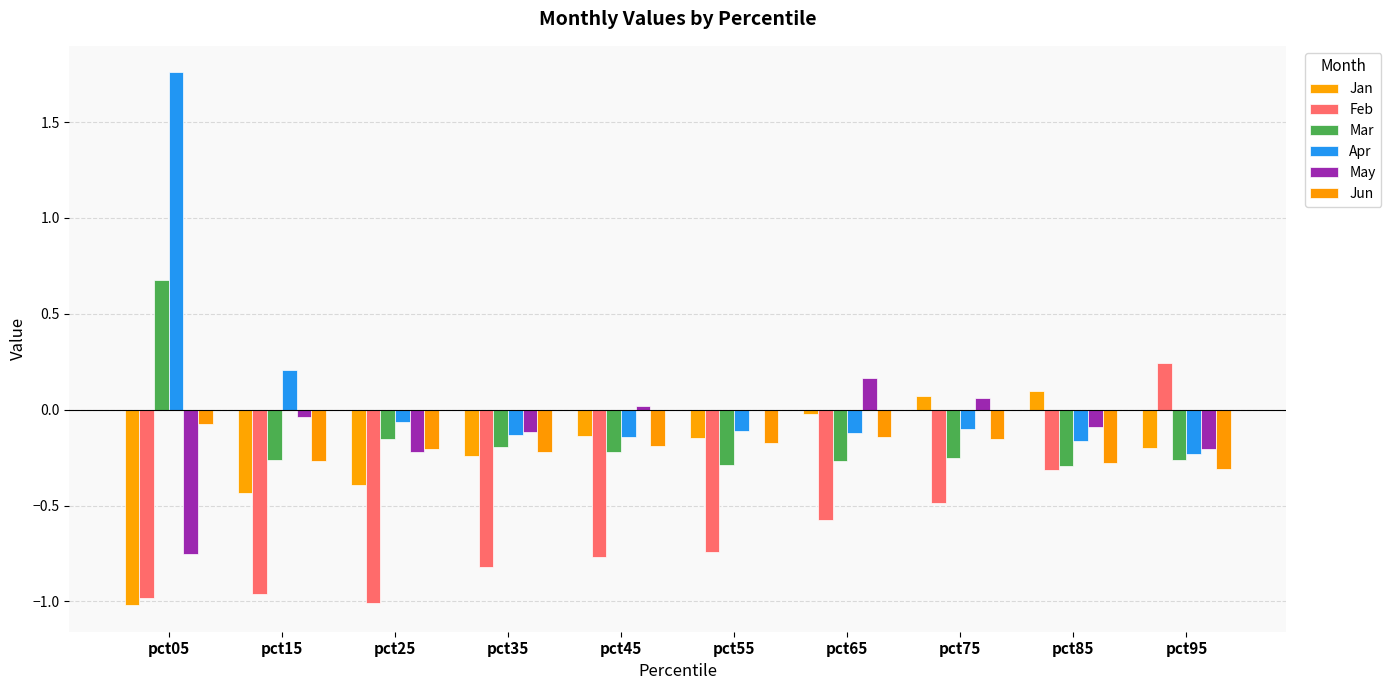

Count the number of categories in the chart.

10